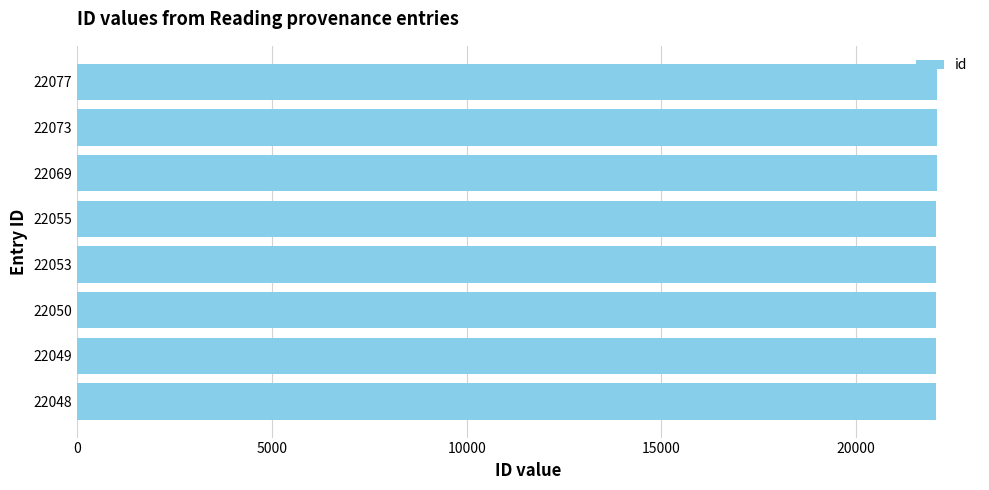

Is it true that the value at 22050 is 22050?

True